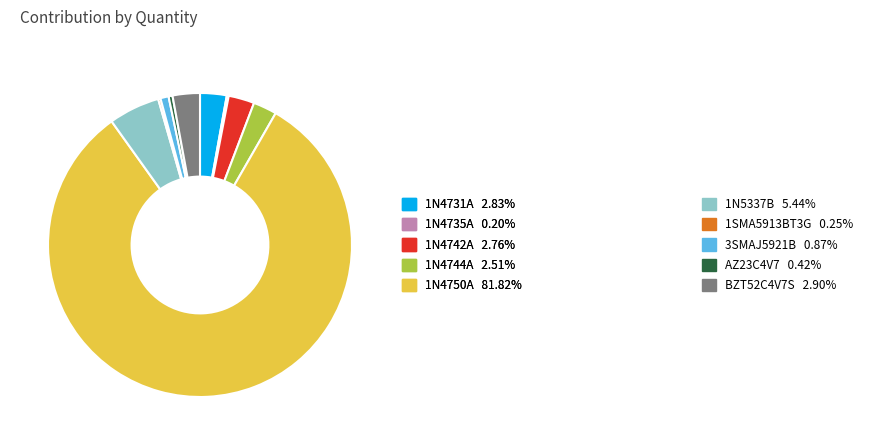

What is the ratio of the value at 1N5337B to the value at 3SMAJ5921B?

6.2